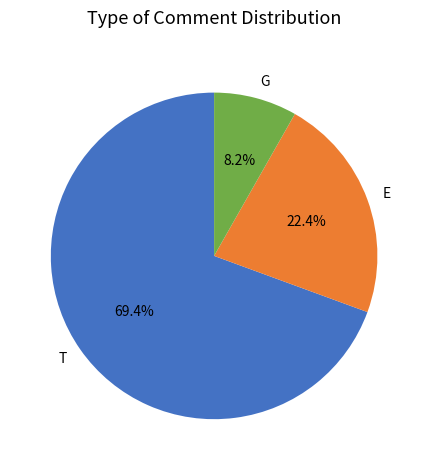

Does G account for over 50% of the chart?

No